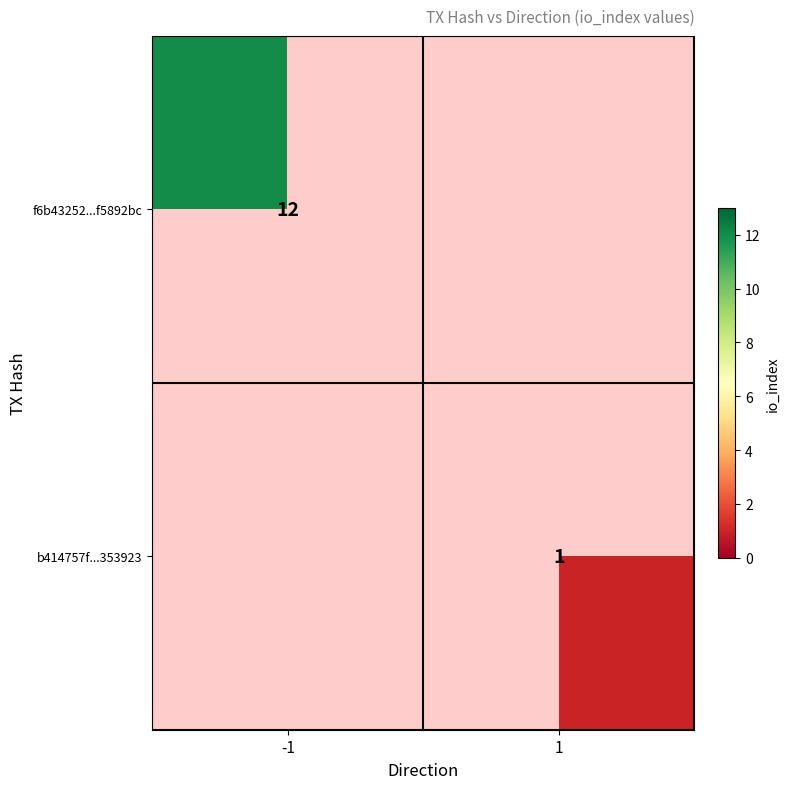

True or false: f6b43252...f5892bc has a value of 12 at -1.

True